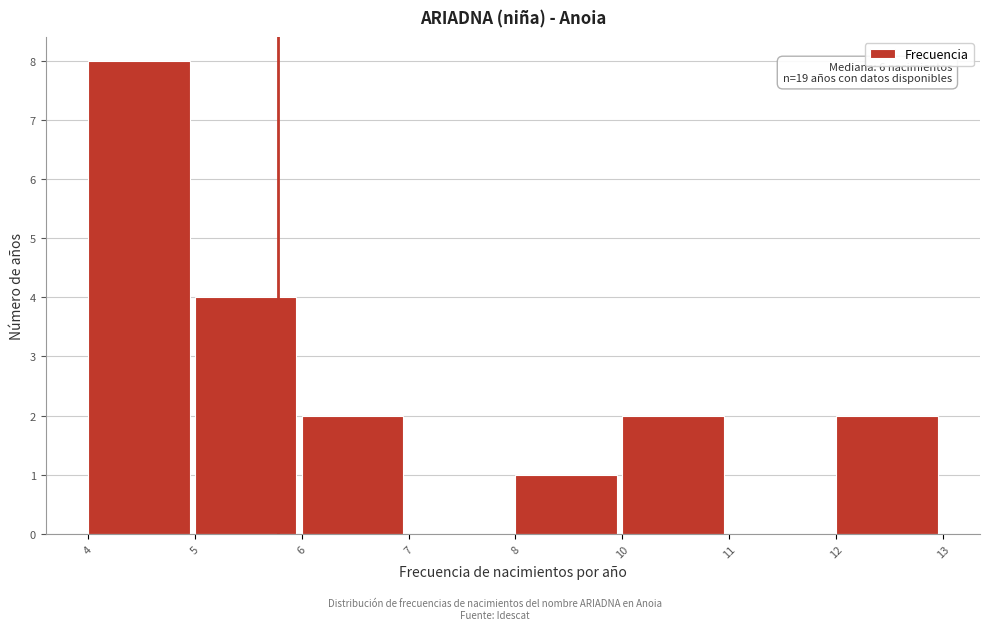

Reading right to left, extract all data points from this chart.

12=2	11=0	10=2	8=1	7=0	6=2	5=4	4=8